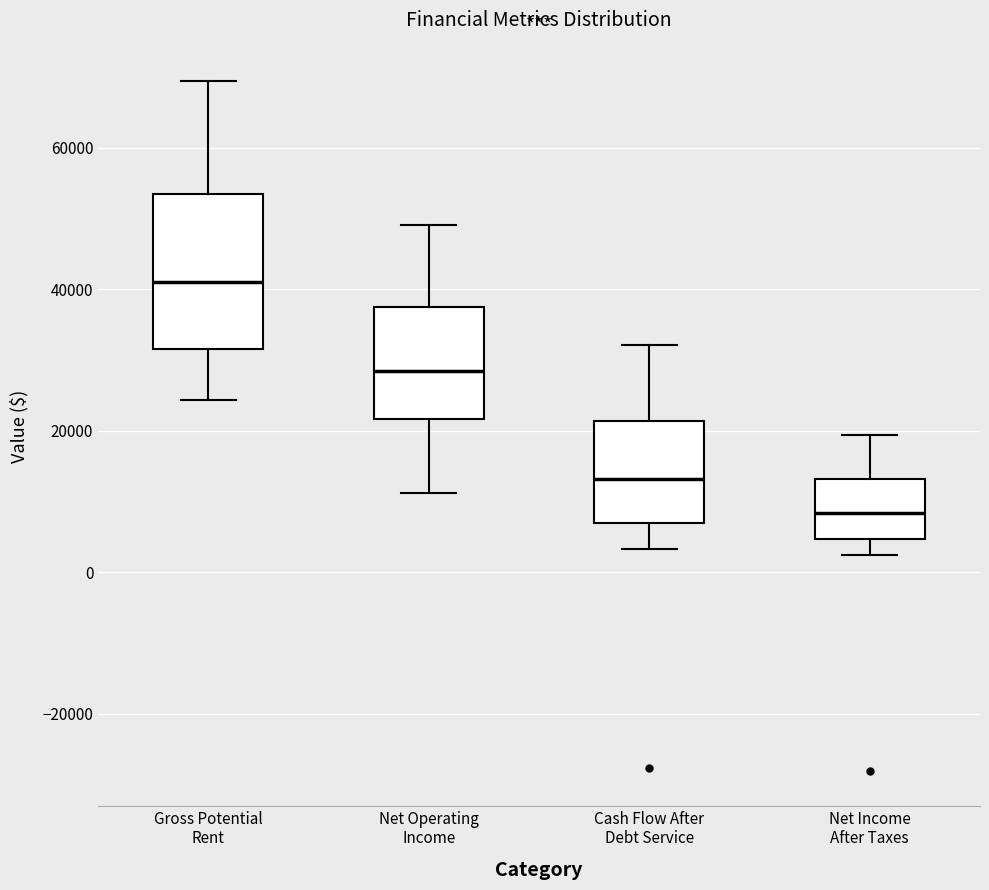

Reading left to right, read every box against the y-axis: the position of its median line, the range the box covers, and the ends of its whiskers. The values are not printed on the chart, so give them approximately, as read against the axis.

Gross Potential Rent: median 42000, box 32000 to 54000, whiskers 24000 to 70000
Net Operating Income: median 28000, box 22000 to 38000, whiskers 12000 to 50000
Cash Flow After Debt Service: median 14000, box 6000 to 22000, whiskers 4000 to 32000
Net Income After Taxes: median 8000, box 4000 to 14000, whiskers 2000 to 20000